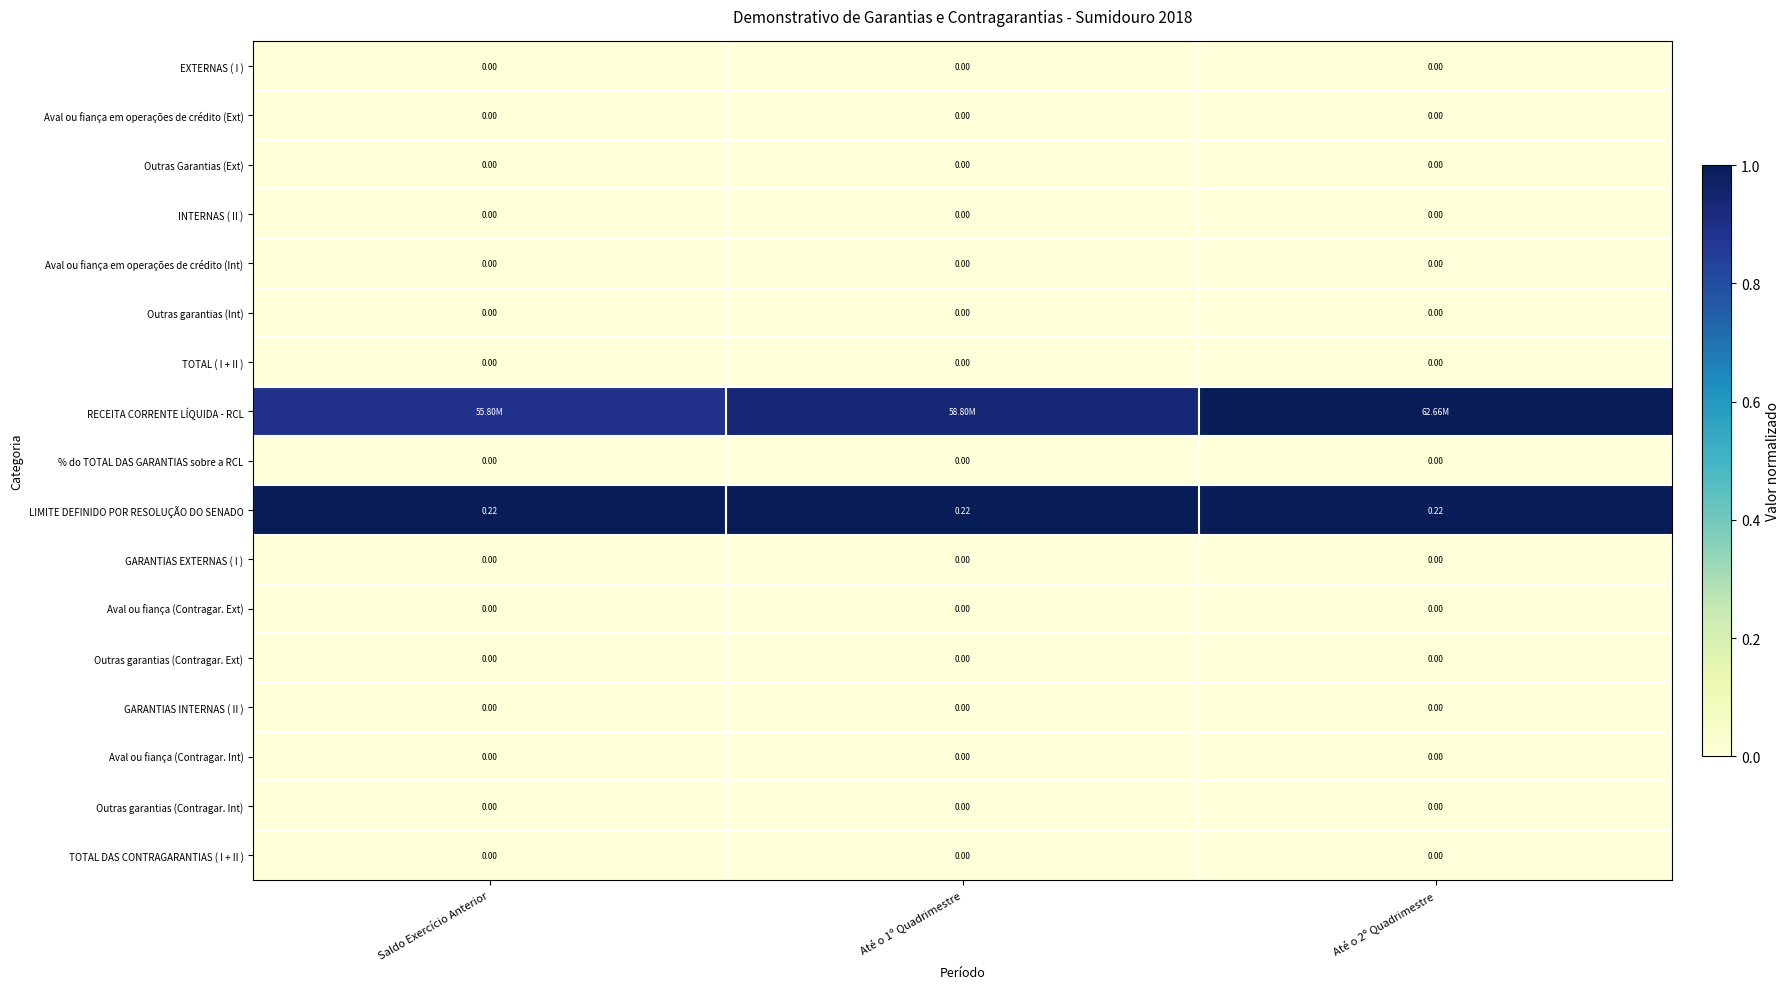

At which category is the sum across all series the highest?

Até o 2º Quadrimestre